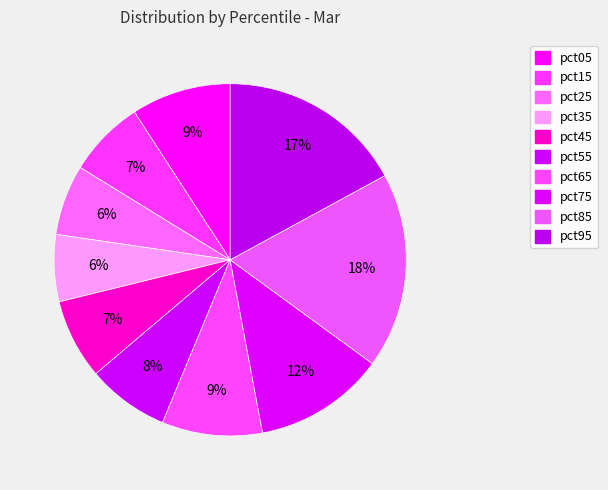

Which slice is the largest?

pct85